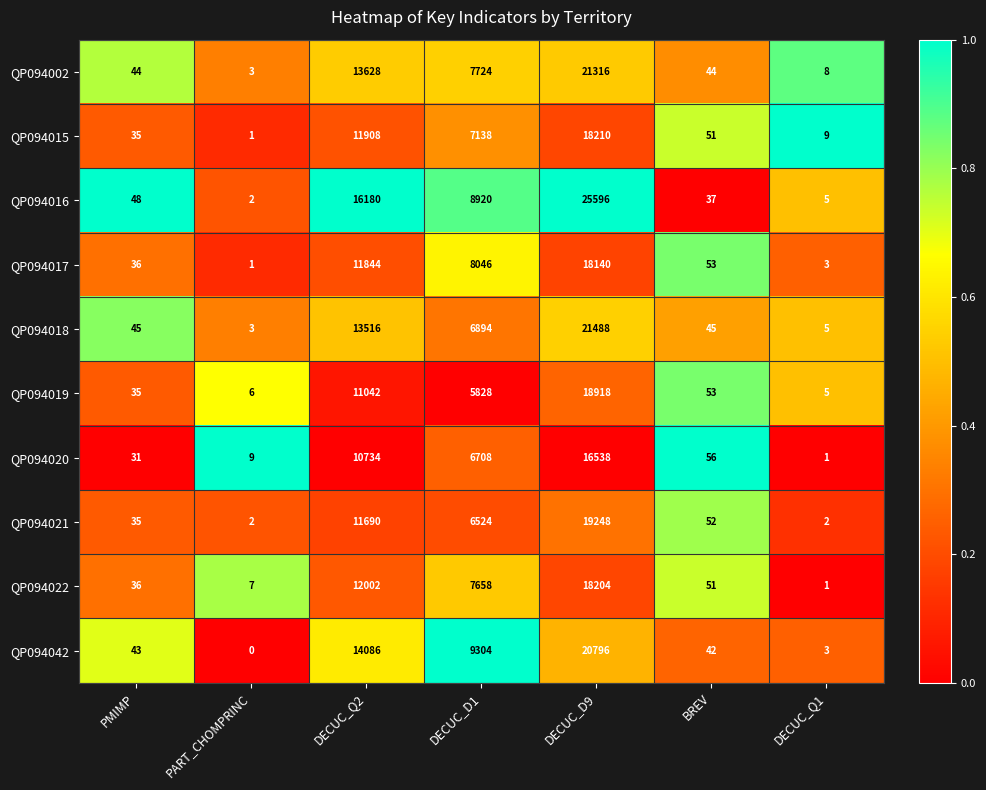

Which category has the highest value across all series?

DECUC_D9